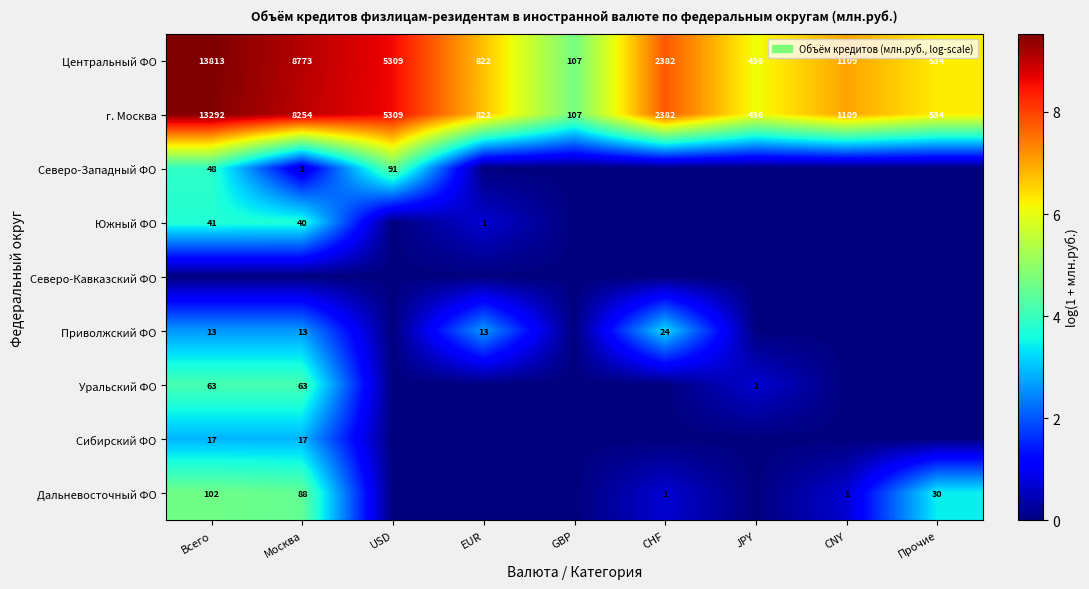

What is the maximum value for г. Москва?

13292